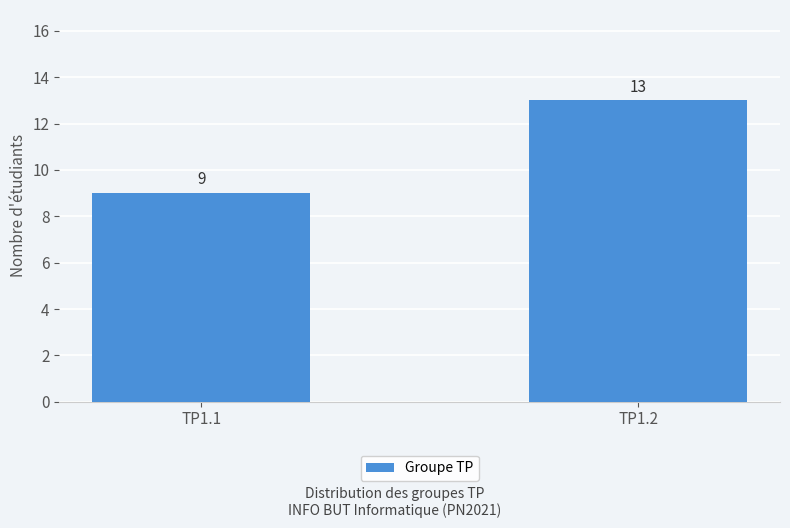

How many categories are shown in the chart?

2